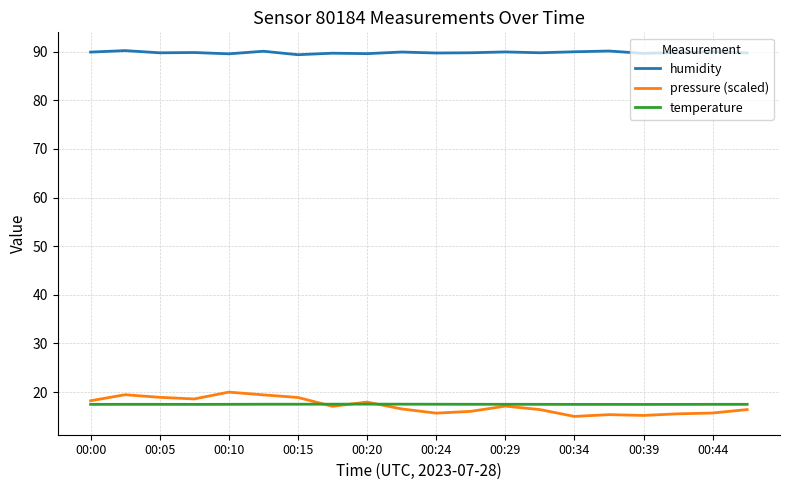

List the series in order of their peak value, lowest first.

temperature, pressure (scaled), humidity